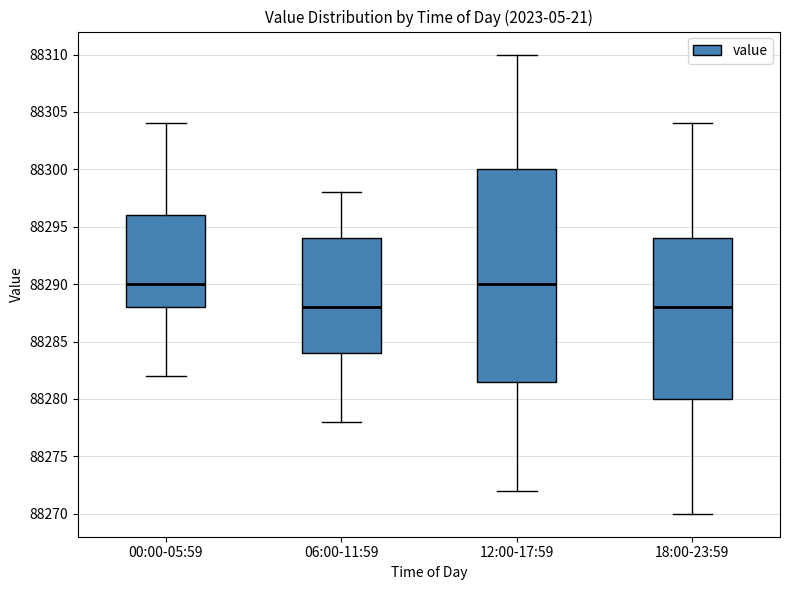

Where does the lower whisker of the box for 06:00-11:59 end on the y-axis? The values are not printed on the chart, so give them approximately, as read against the axis.

88278.0